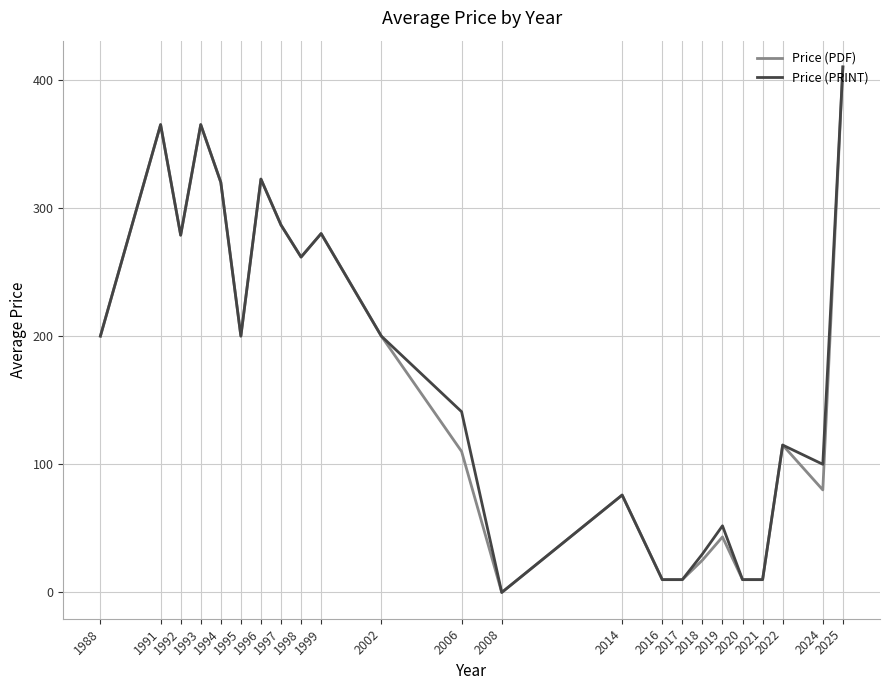

What is the approximate value of Price (PRINT) at 2025?

410.0